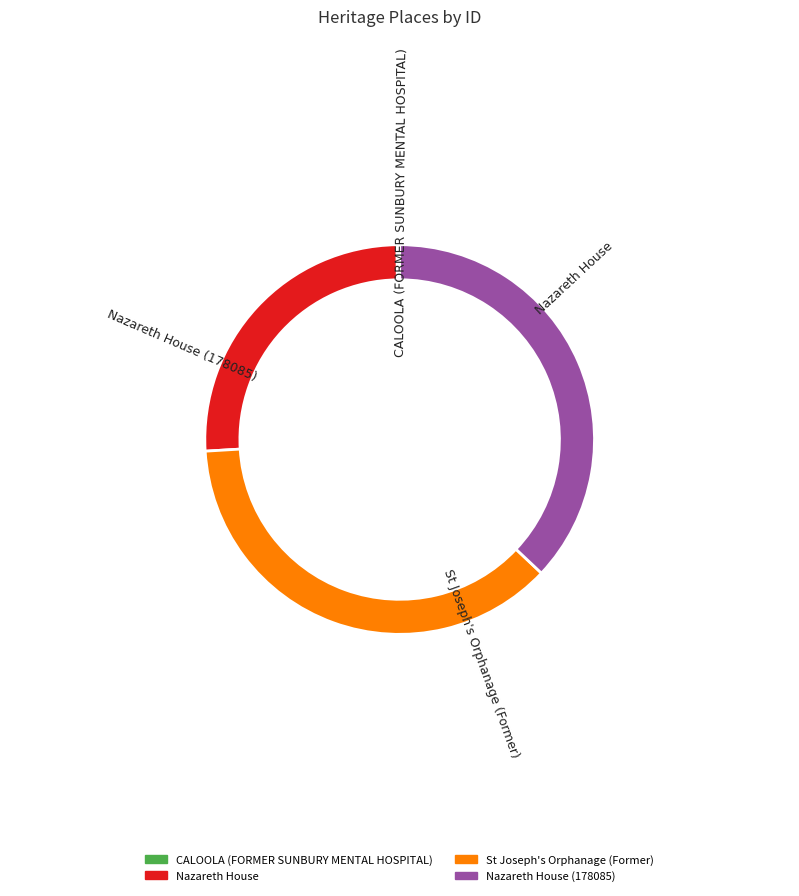

Which category has the biggest portion of the pie?

Nazareth House (178085)